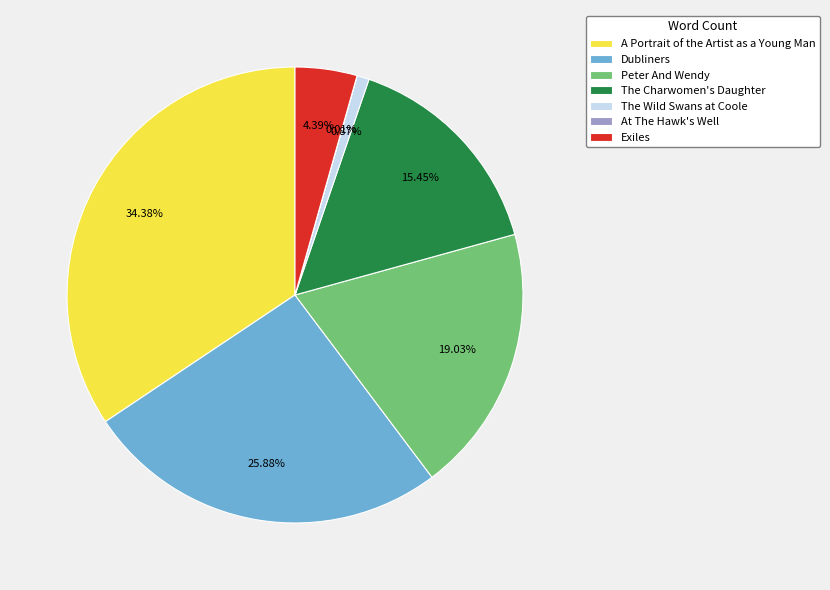

Approximately how many times larger is the value at The Charwomen's Daughter compared to Dubliners?

0.6